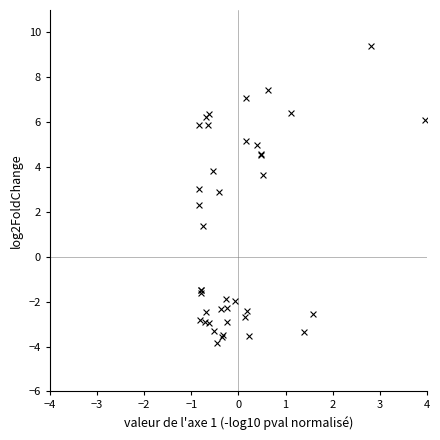

What Y value in the scatter plot is closest to 2?

2.3